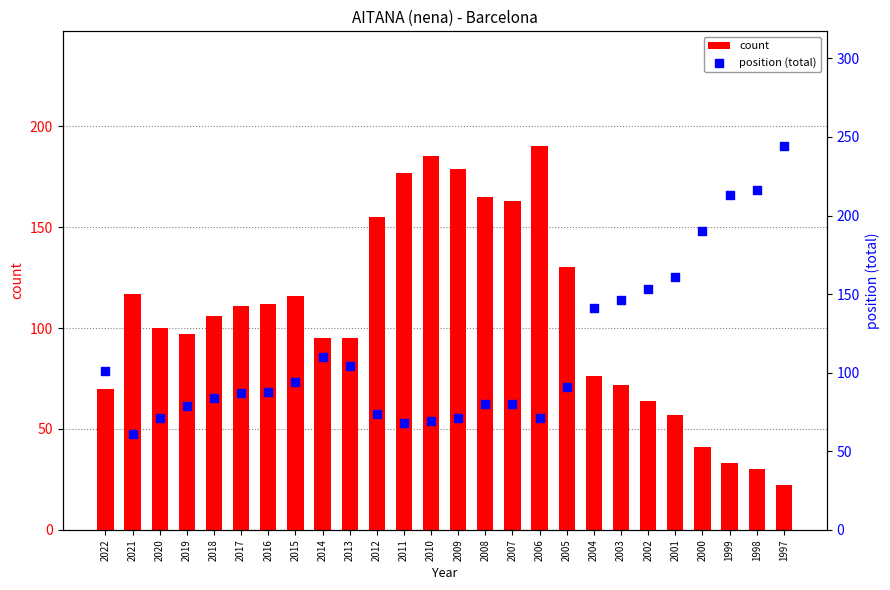

Which series contains the highest Y value?

position (total)